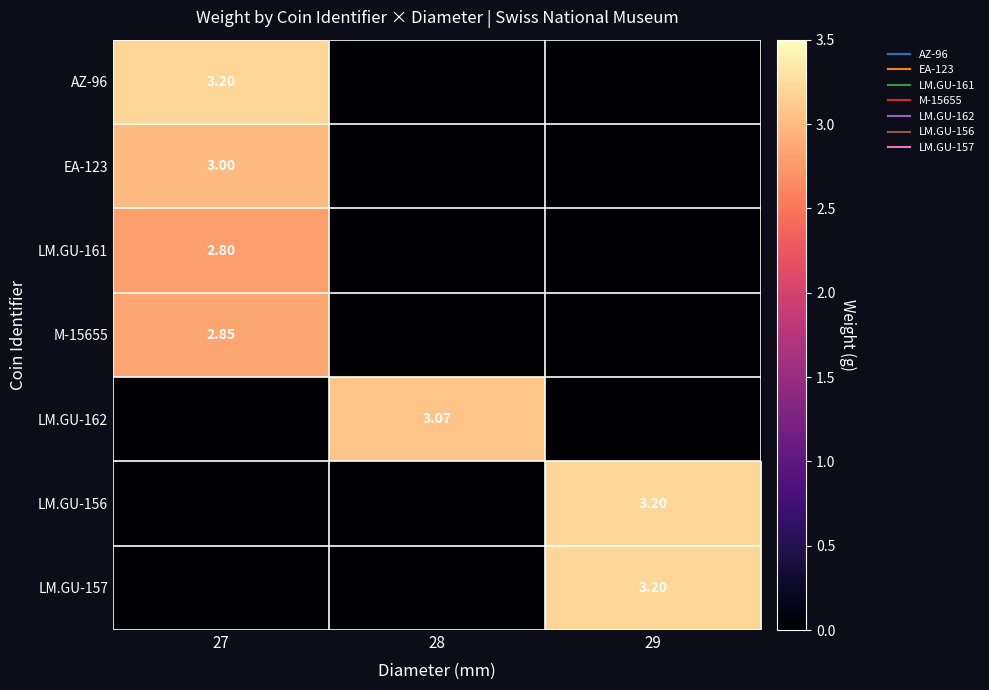

Which series changed the most between 28 and 29?

LM.GU-156